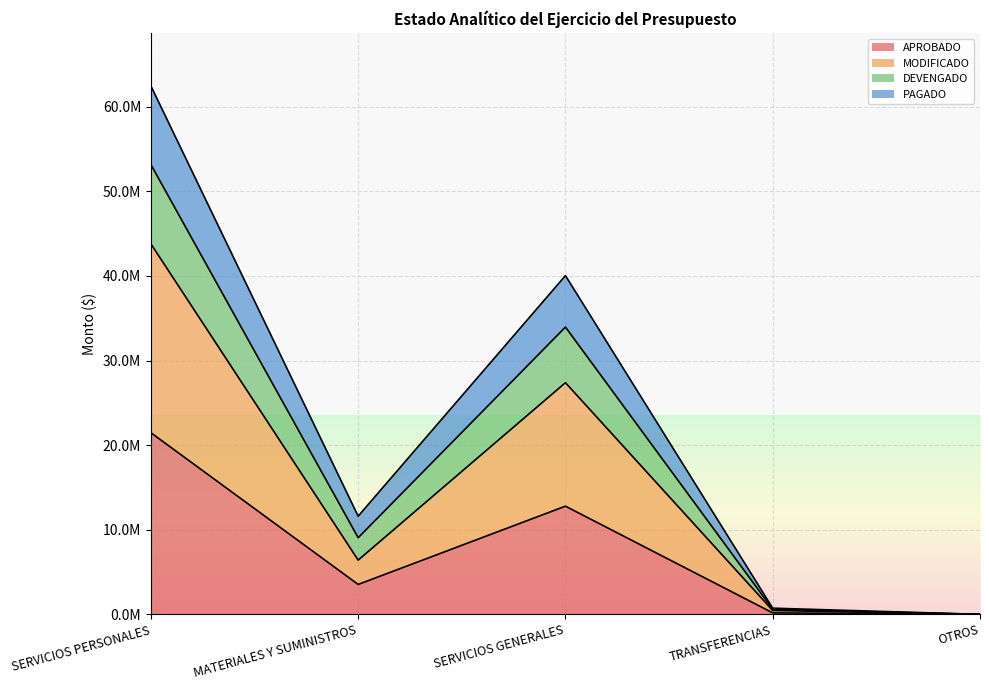

How many data points does each series have?

5